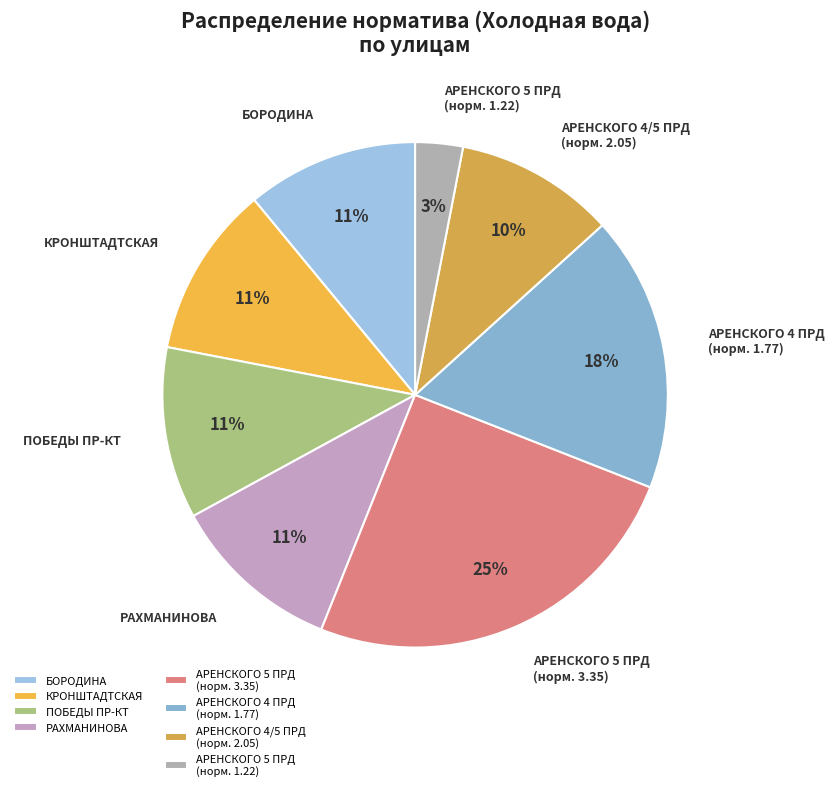

Is ПОБЕДЫ ПР-КТ the majority of the pie?

No